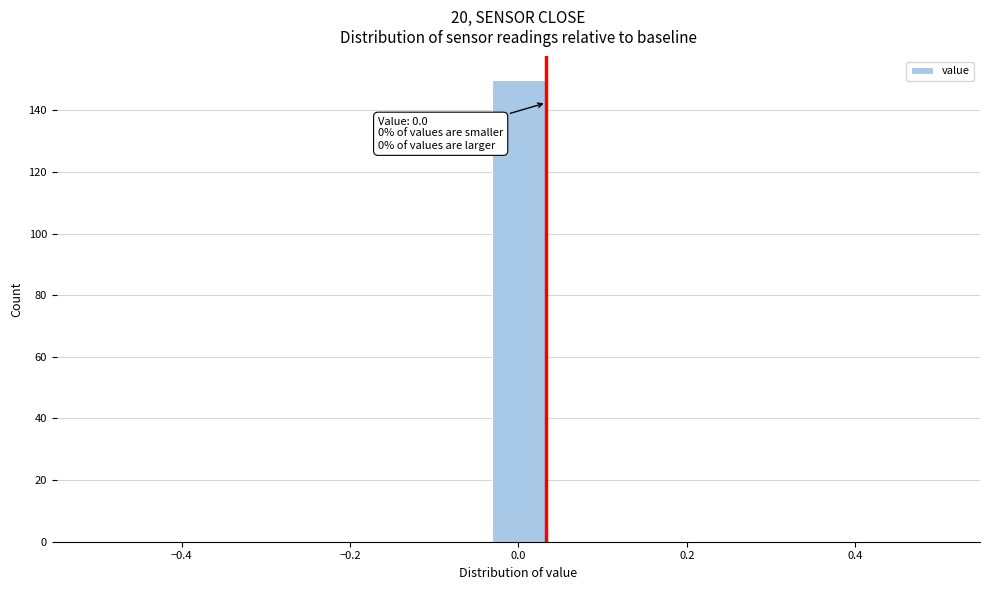

Around what value on the x-axis is the tallest bar? Give the approximate position of its centre, as read against the axis.

0.00